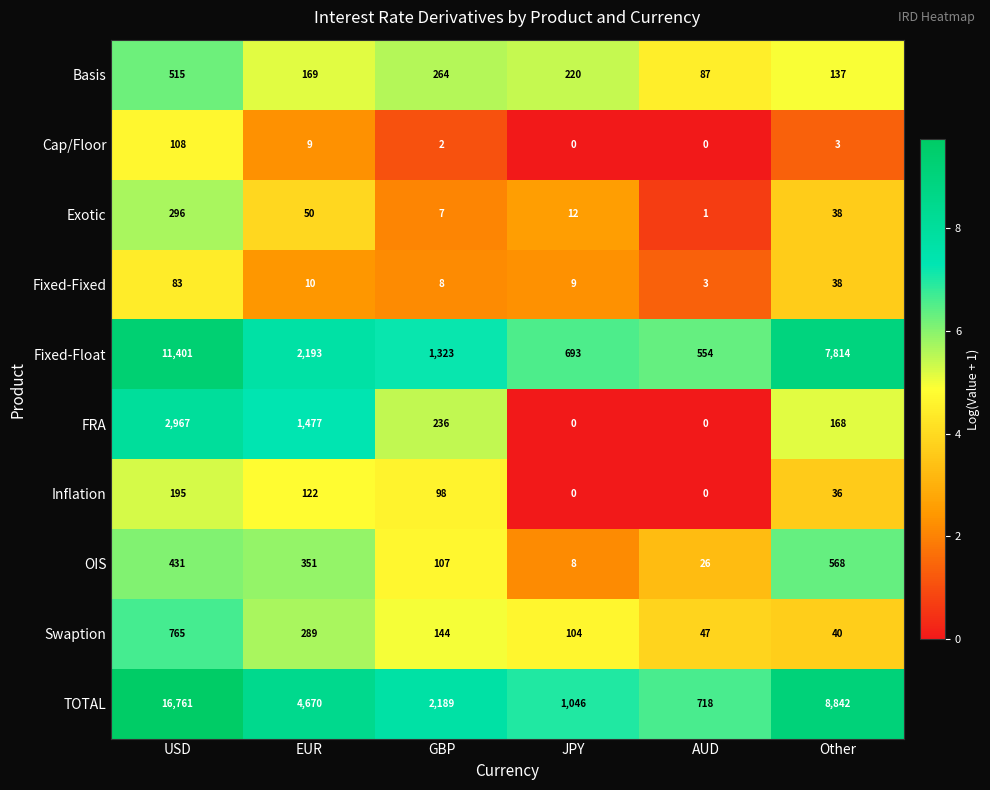

At which category is the sum across all series the highest?

USD